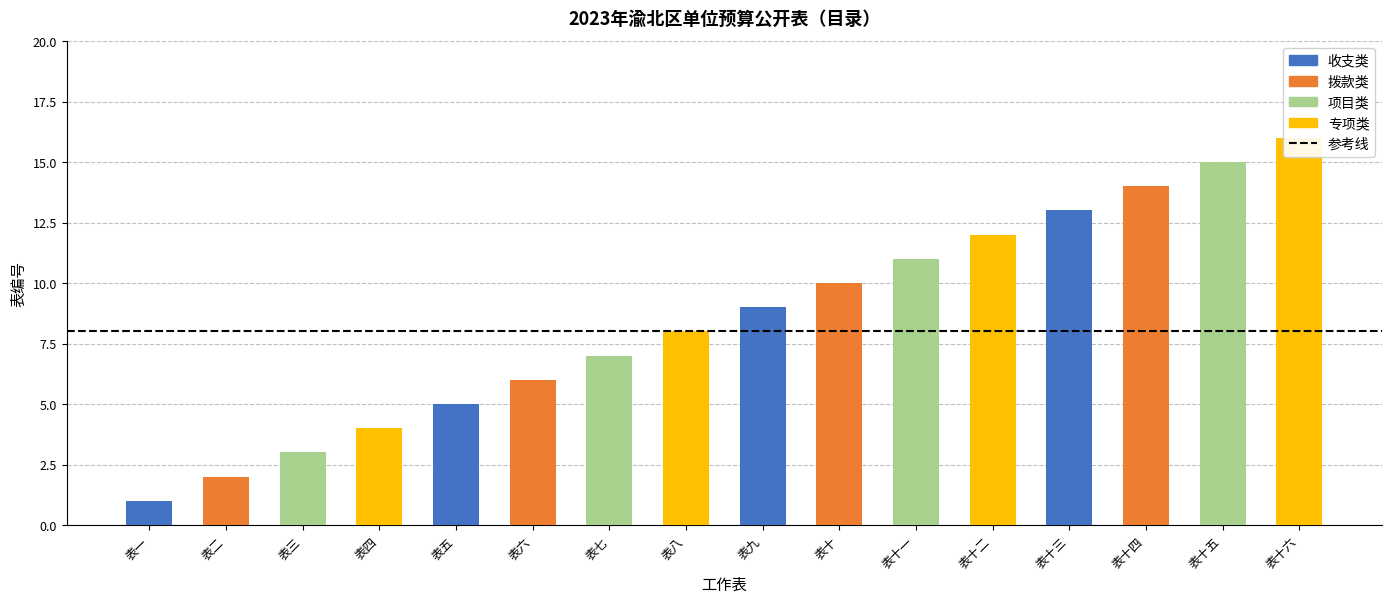

Are the bars horizontal?

No